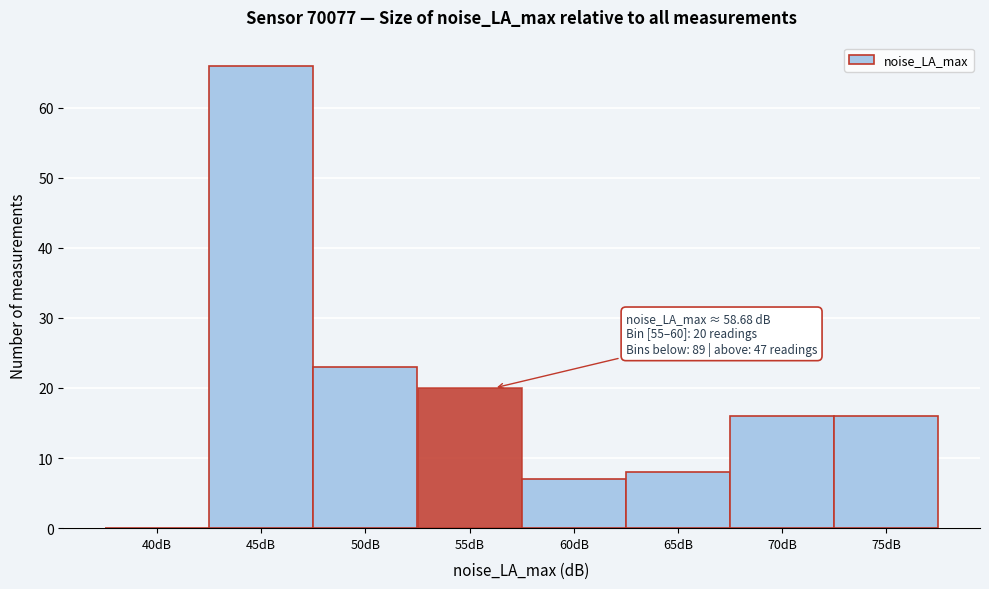

Reading right to left, extract all data points from this chart.

75dB=16	70dB=16	65dB=8	60dB=7	55dB=20	50dB=23	45dB=66	40dB=0